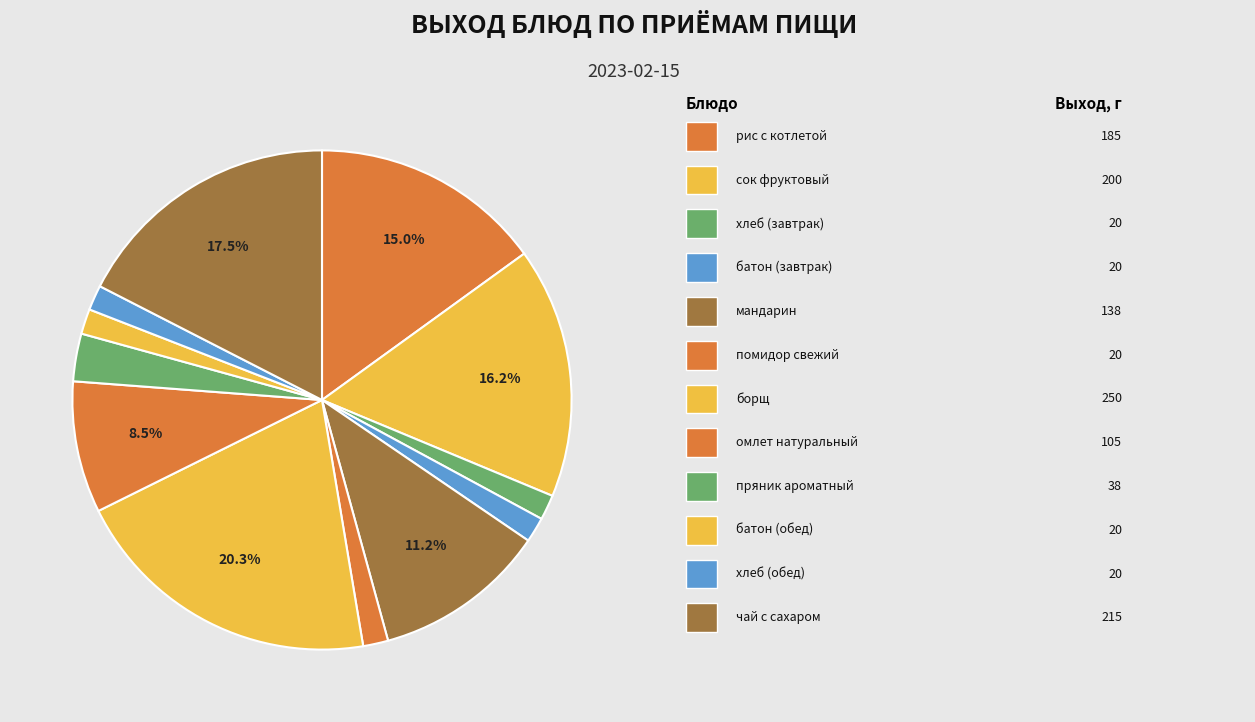

Count the number of slices in the pie.

12